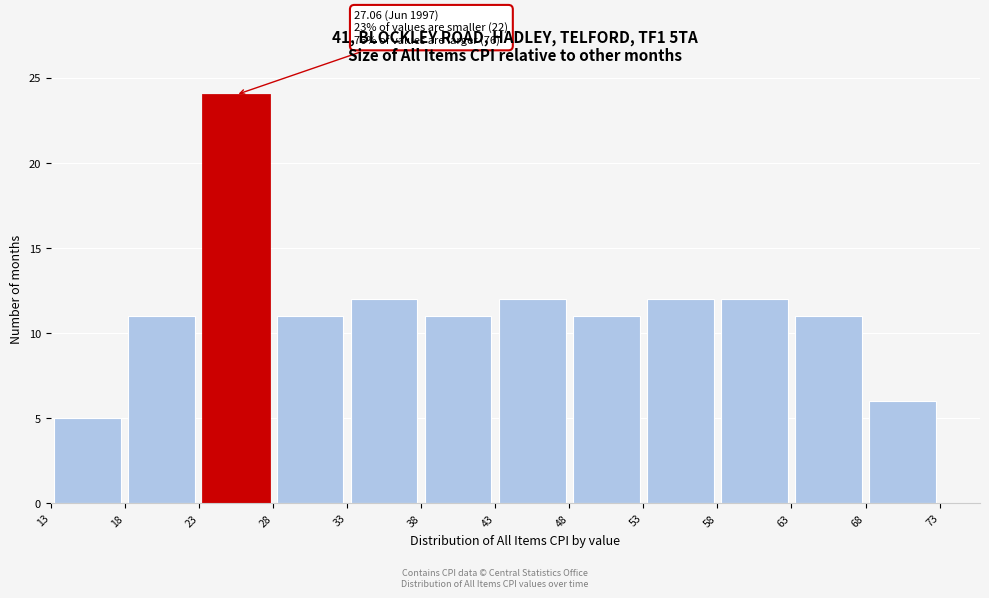

Over which range of the x-axis is the bar tallest?

23 to 28